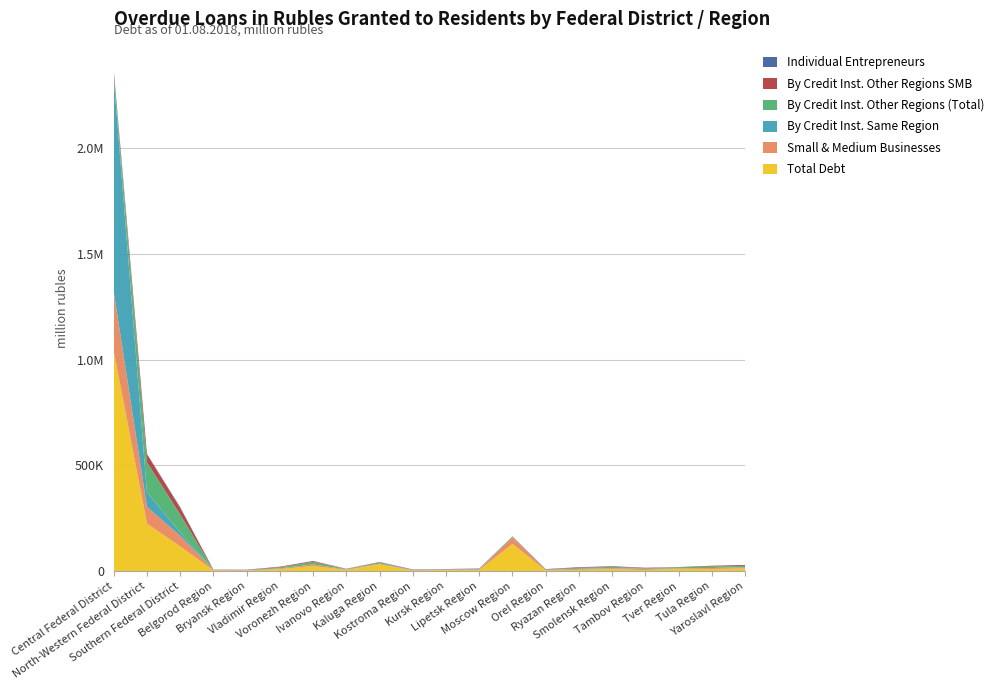

Reading left to right, transcribe all the data shown in this chart.

Total Debt: 1040034	225094	117067	3937	3045	10016	24702	6157	32598	3118	5672	5733	128785	3976	6651	9500	5883	11297	10770	12986
Small & Medium Businesses: 281693	78810	50514	2989	1924	3541	7794	2746	3595	2031	3372	3084	32328	2014	4360	4941	5365	2360	4481	6295
By Credit Inst. Same Region: 1012649	68585	15949	102	0	51	0	50	261	88	195	1656	23	0	615	0	51	46	38	162
By Credit Inst. Other Regions (Total): 20850	142845	84707	640	1640	5114	11782	1978	4986	2051	557	1585	2841	2550	4570	6409	2805	5209	7008	6216
By Credit Inst. Other Regions SMB: 10040	37987	30913	265	803	2683	3942	751	1962	1236	298	1139	0	1526	2750	2729	2434	836	3698	3915
Individual Entrepreneurs: 5568	1329	4051	247	136	315	443	137	318	161	363	175	1215	174	360	279	106	175	192	183